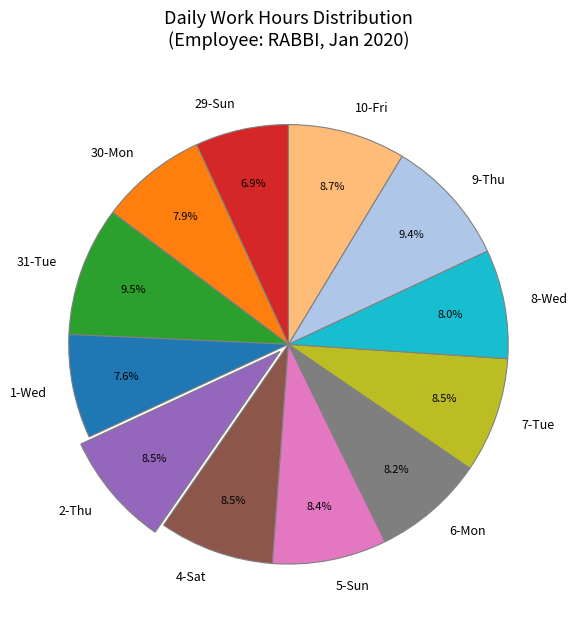

Between 1-Wed and 9-Thu, which is larger?

9-Thu